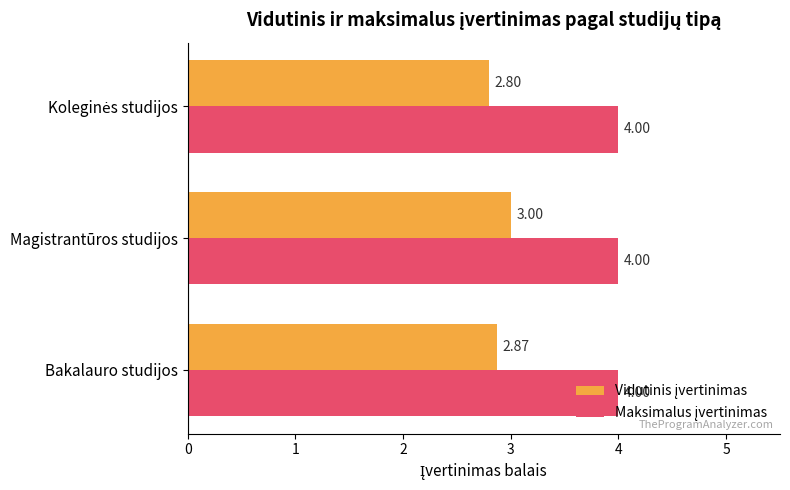

What is the spread (max minus min) of values at Magistrantūros studijos?

1.0